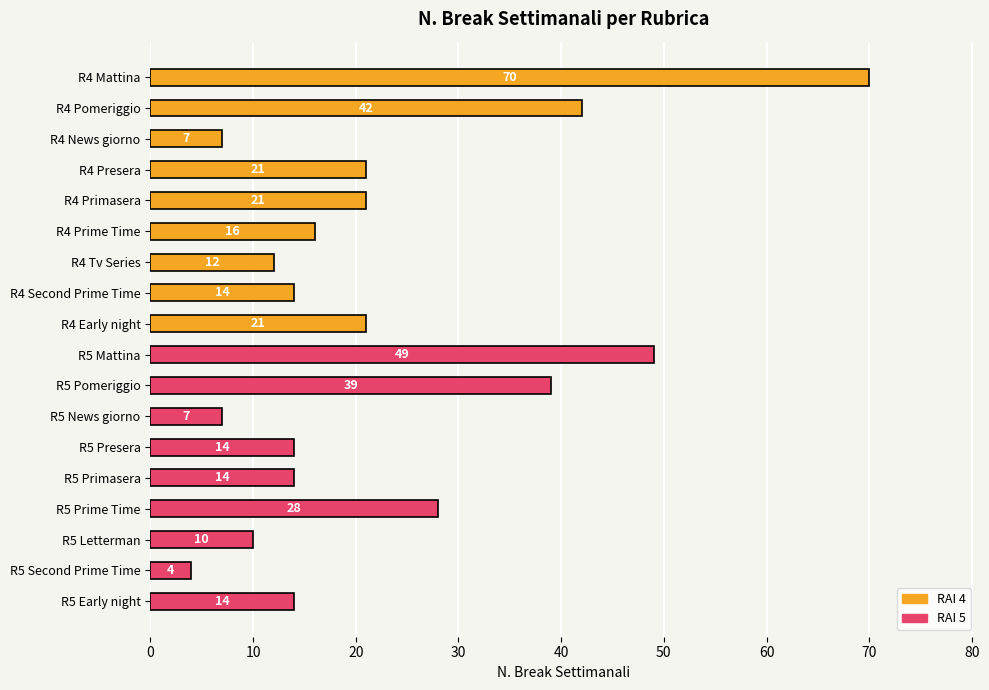

Which category has the highest value across all series?

R4 Mattina